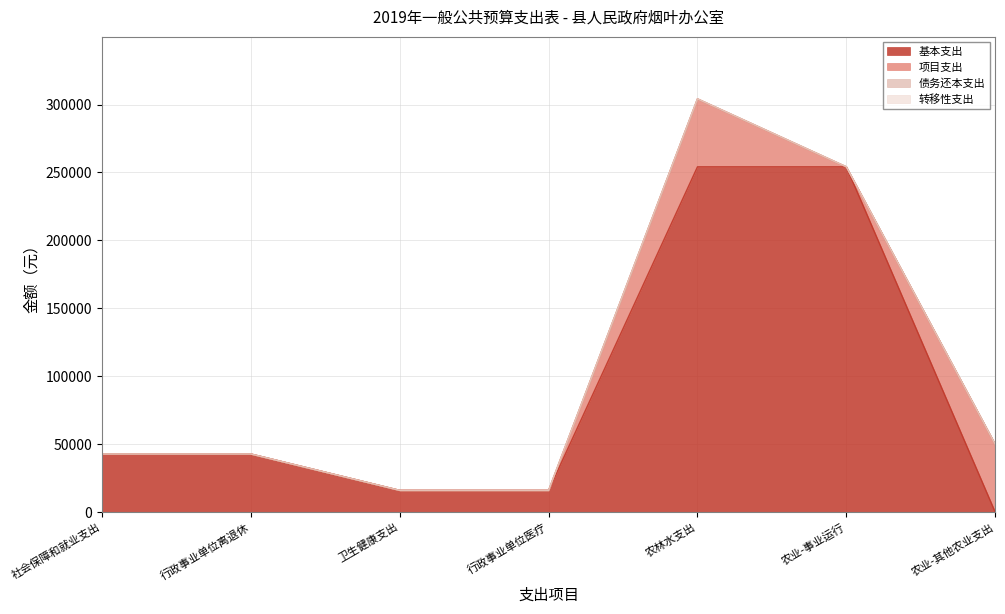

How many lines are shown in the chart?

4